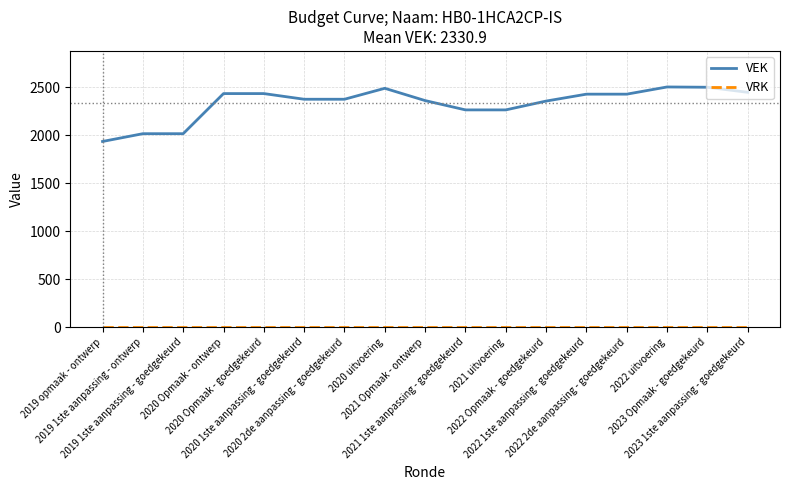

What is the lowest value of the VEK series?

1935